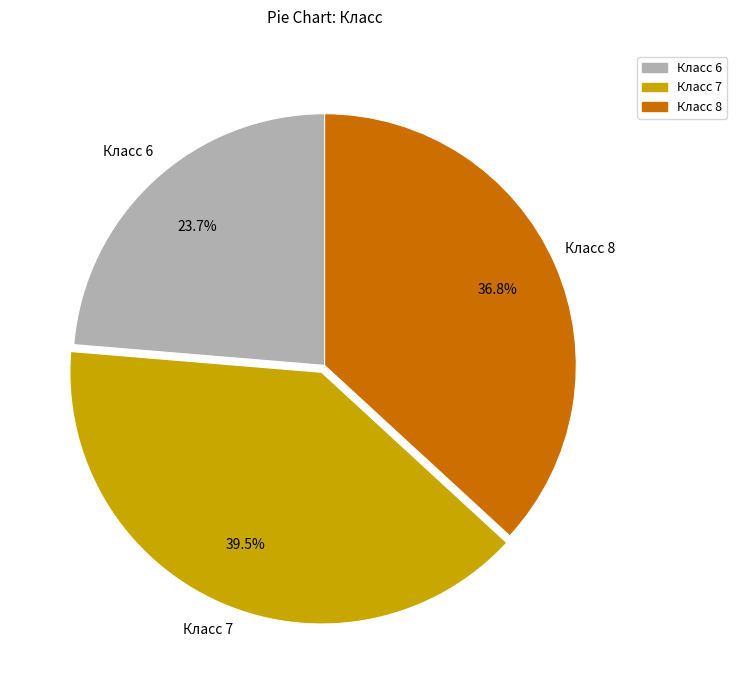

How many segments does this pie chart have?

3